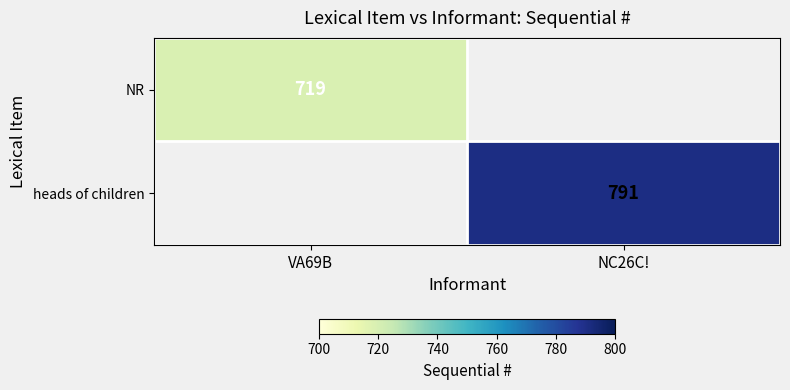

Is the value of heads of children at NC26C! greater than the value of NR at VA69B?

Yes